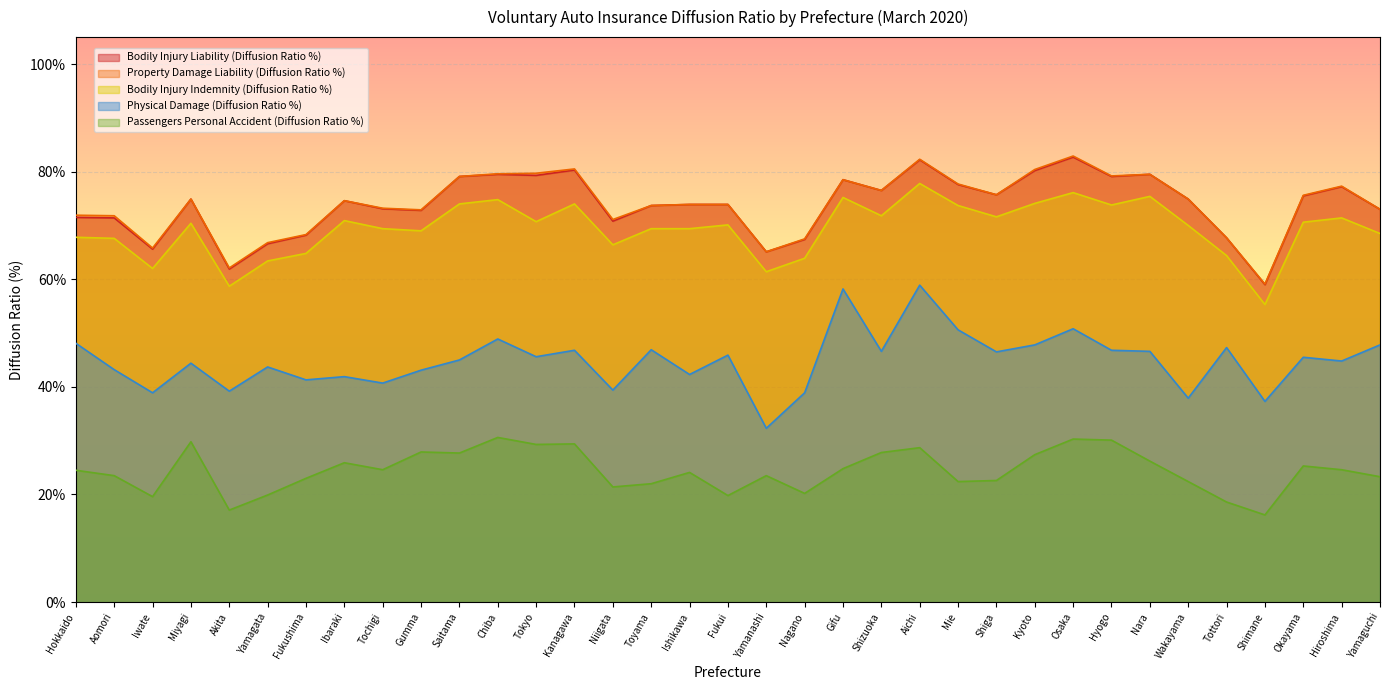

What is the total value across all series at Shiga?

292.1